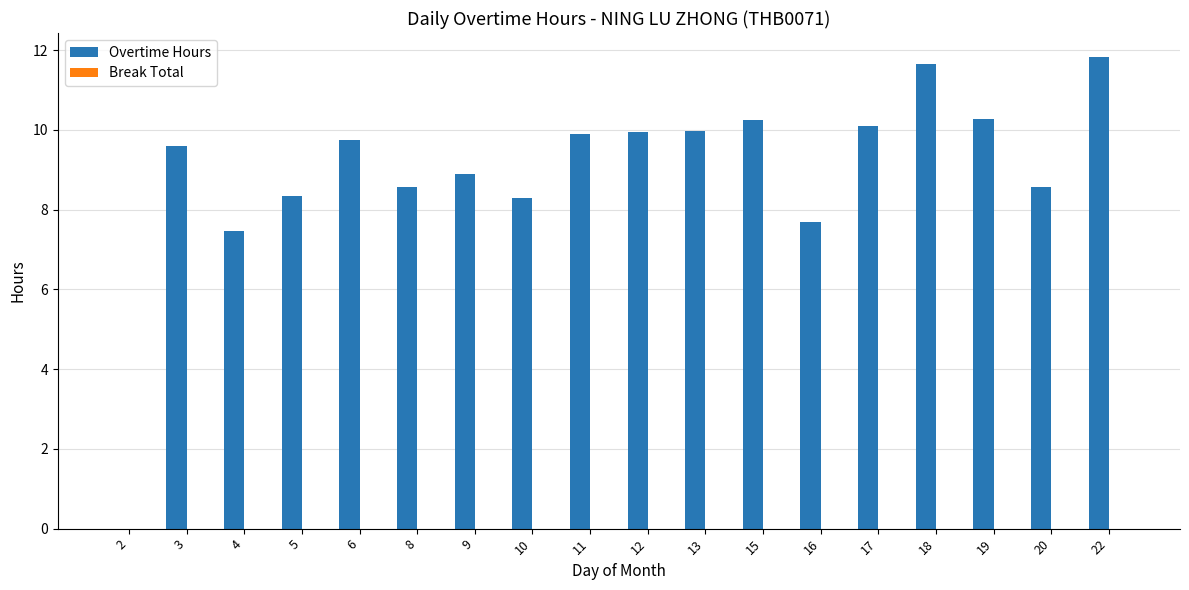

What is the approximate value at 22?

11.8